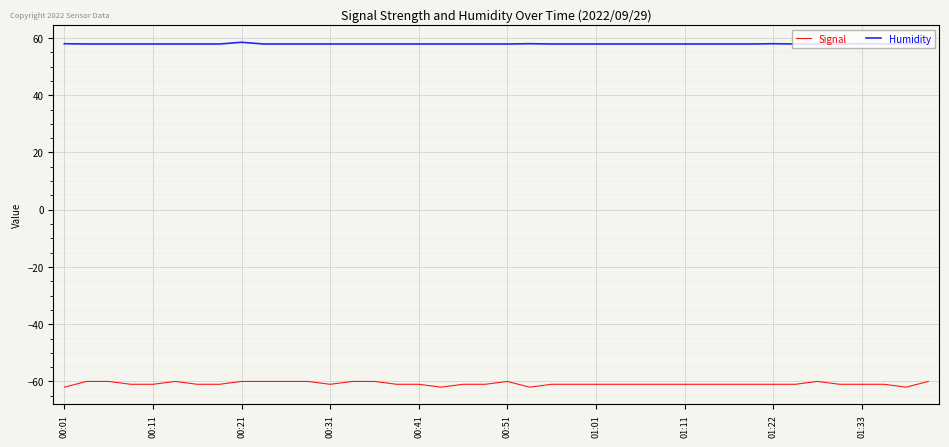

What is the difference between the maximum and minimum values in the Signal series?

2.0